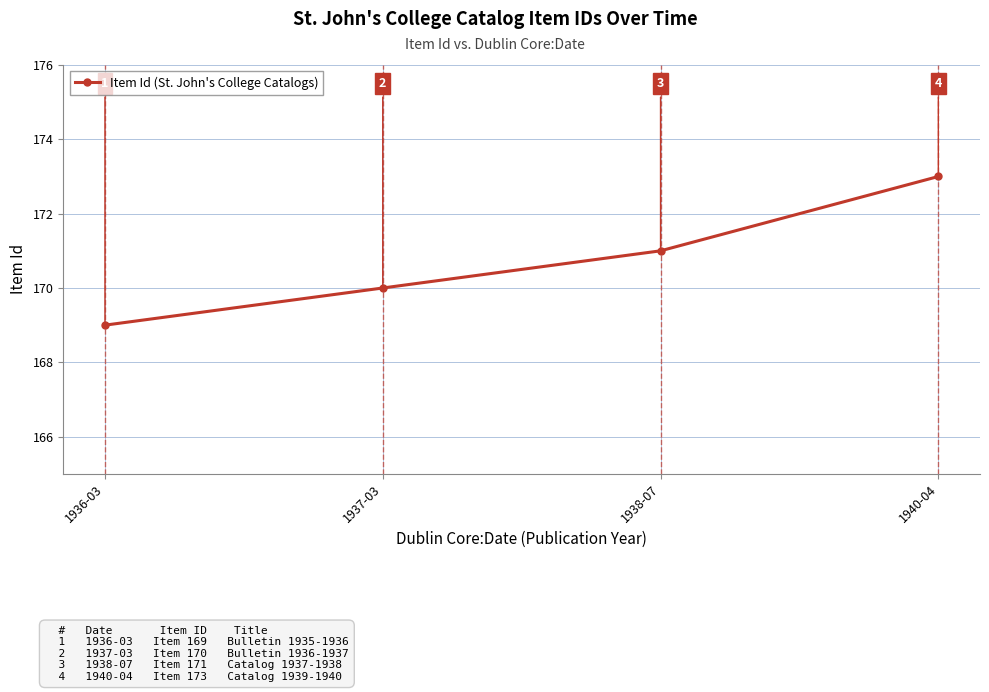

What is the difference between the maximum and minimum values?

4